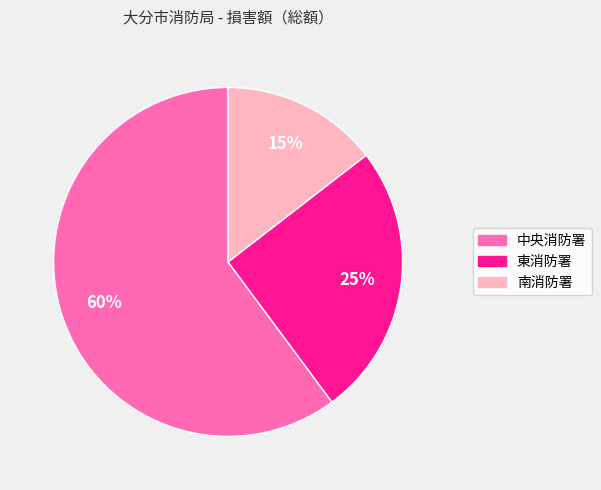

Combined, do 中央消防署 and 東消防署 account for over 50%?

Yes